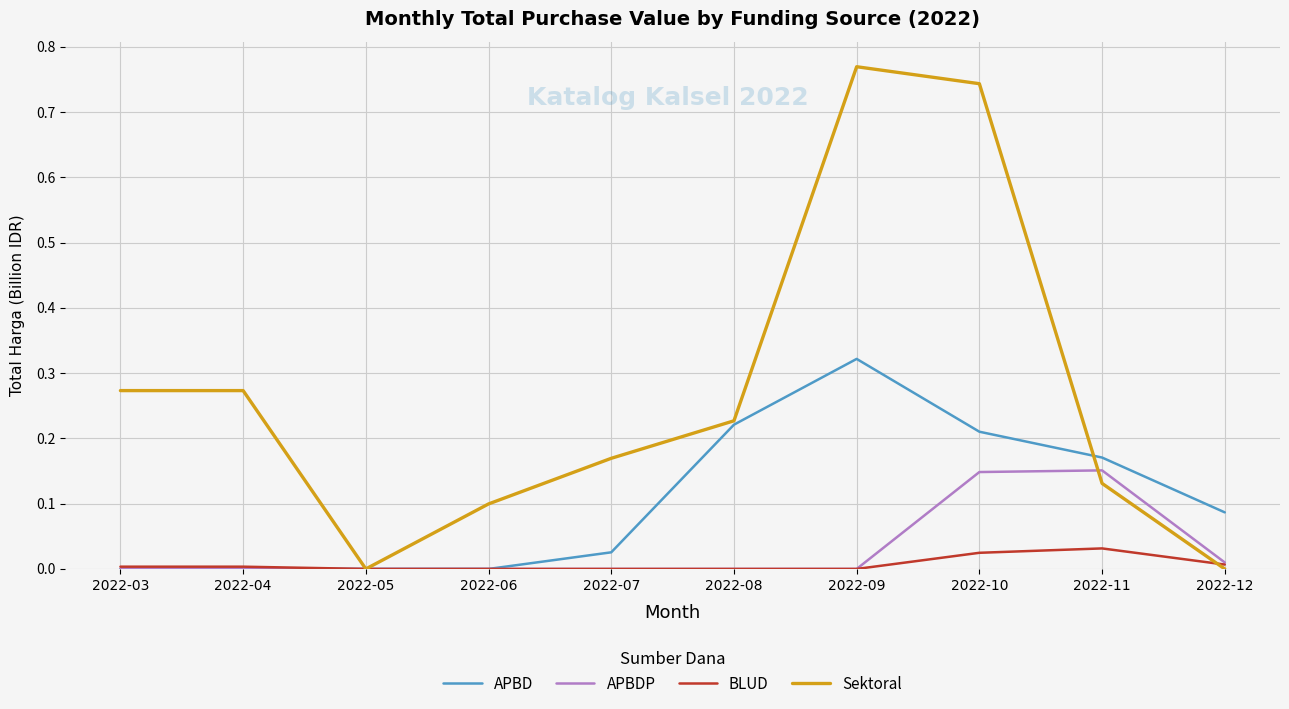

What is the total value across all series at 2022-11?

0.5